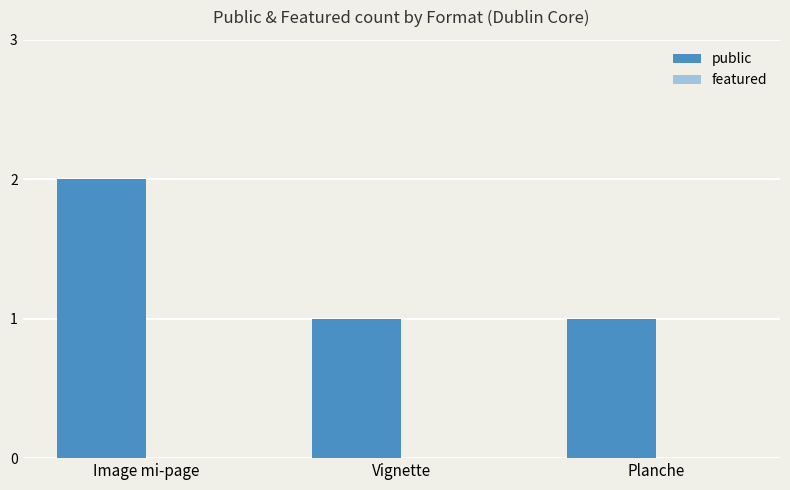

At which category does the chart reach its peak across all series?

Image mi-page